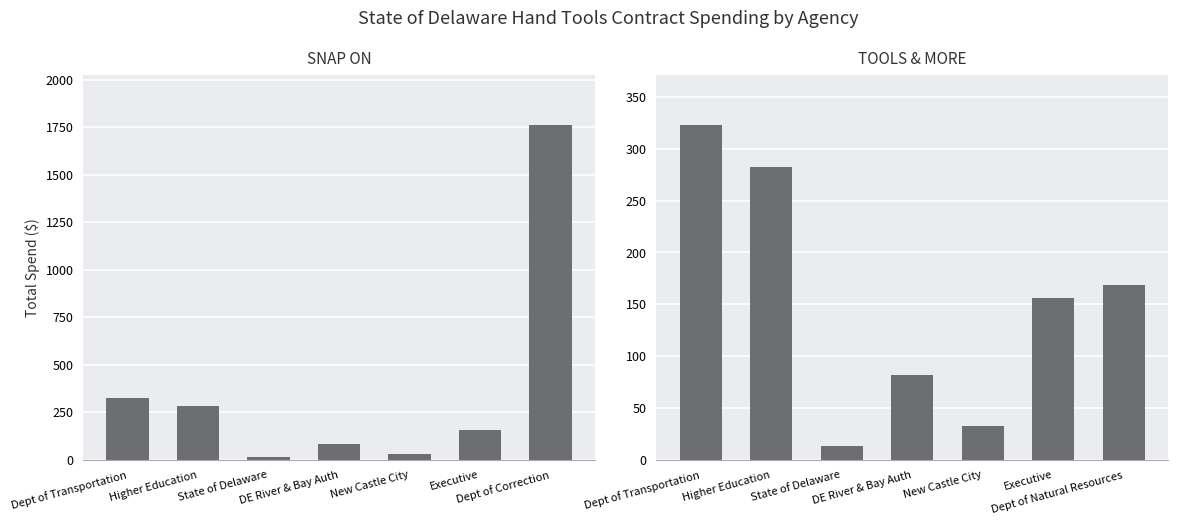

How many bars are there in total?

14